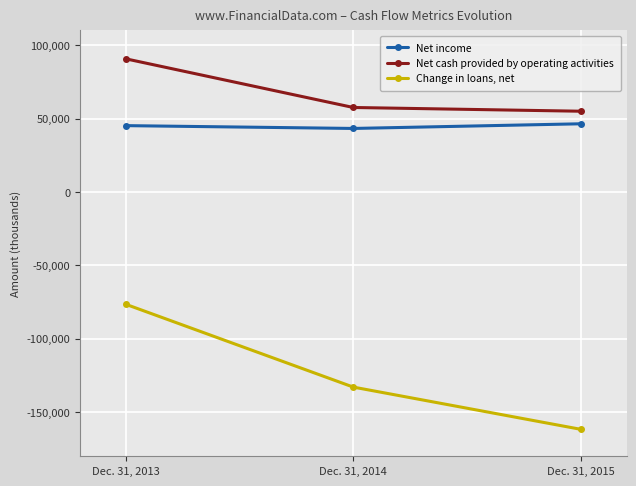

What is the total value across all series at Dec. 31, 2013?

59446